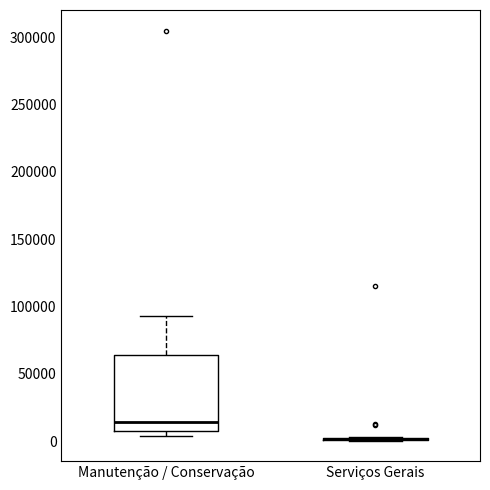

Which box is the tallest, from its lower edge to its upper edge?

Manutenção / Conservação